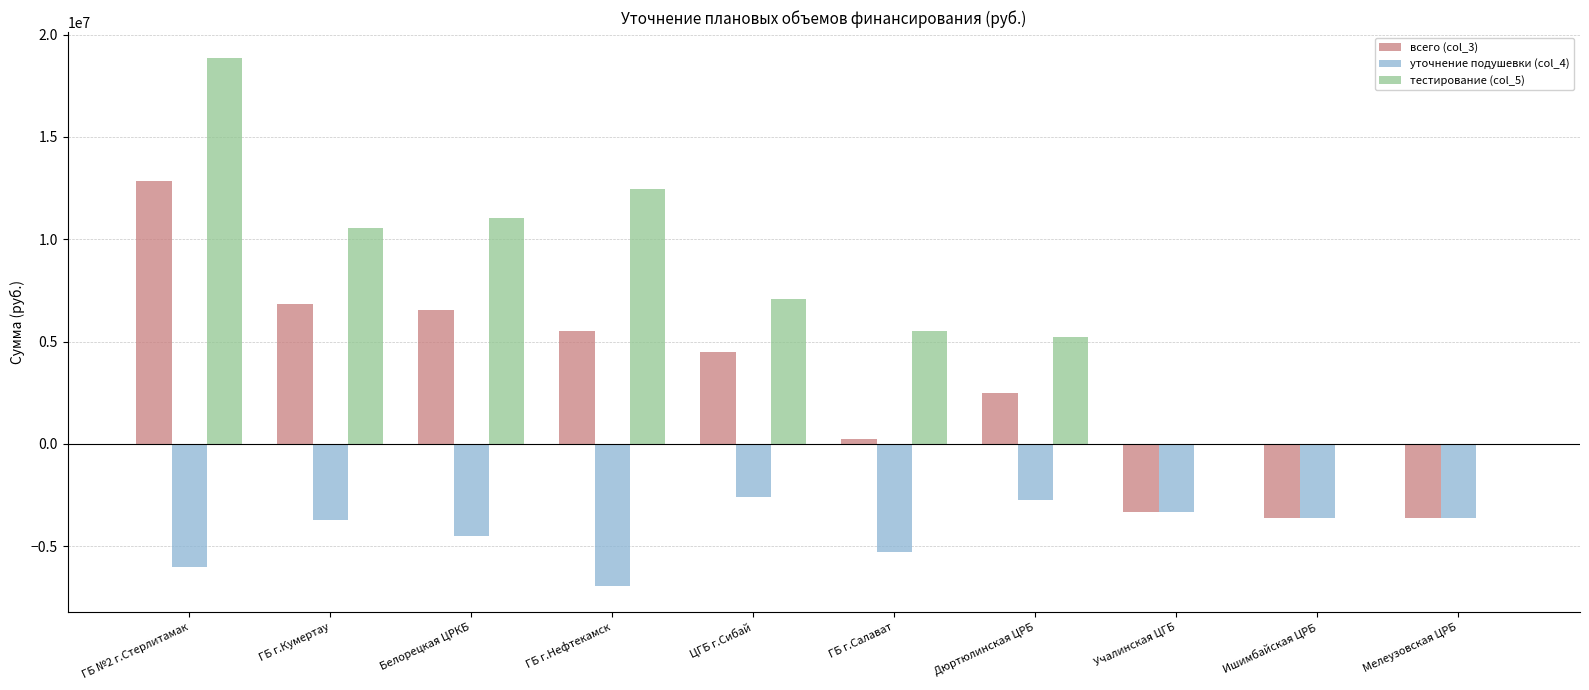

What is the average value of the всего (col_3) series?

2838131